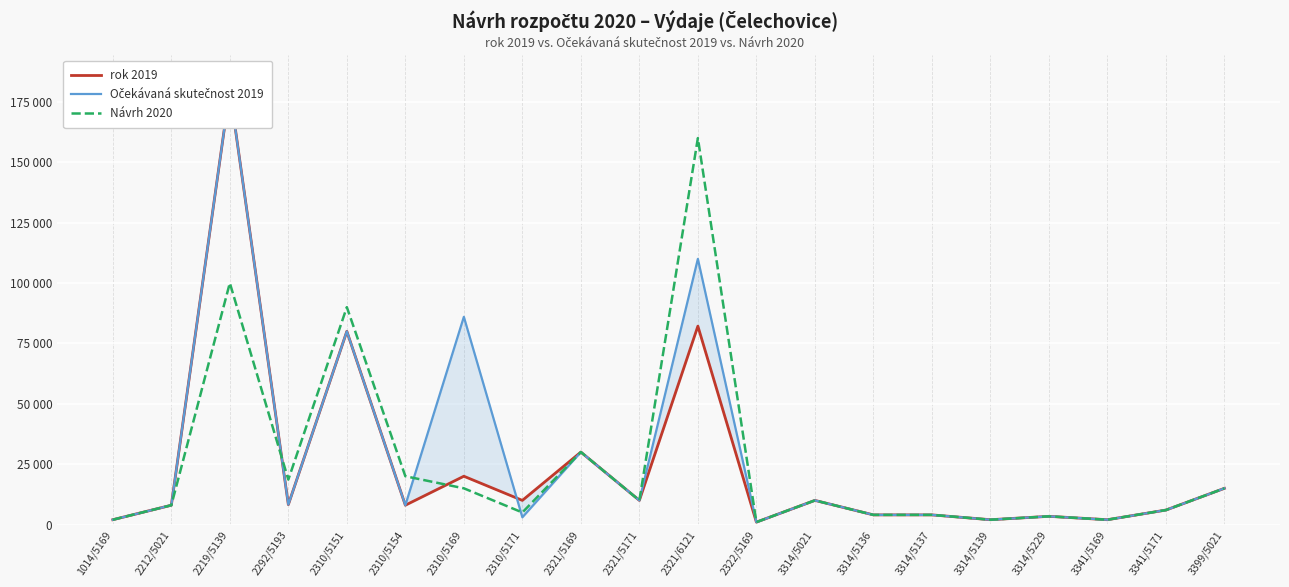

The rok 2019 series shows 2751 at 1014/5169. True or false?

False